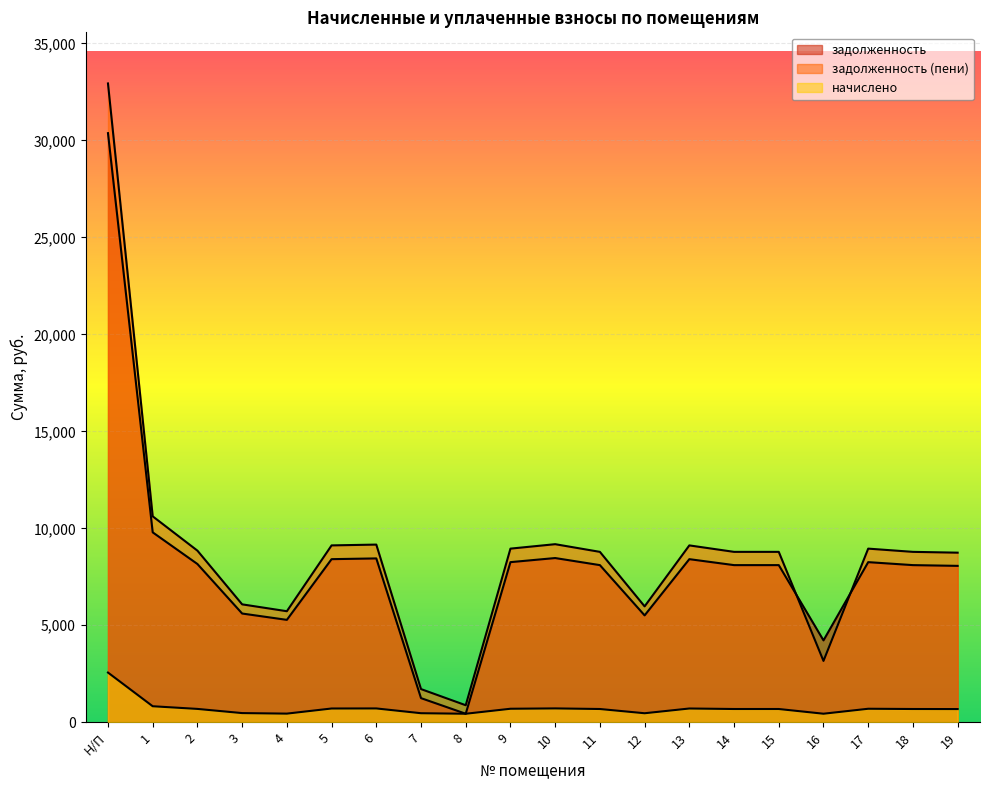

What is the value of the начислено point at the 3rd from the left?

688.5